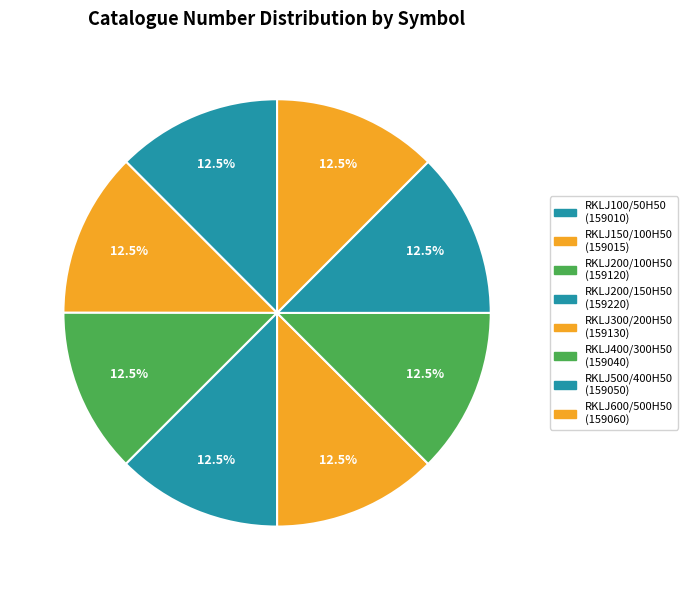

What is the ratio of the value at RKLJ200/150H50 to the value at RKLJ600/500H50?

1.0